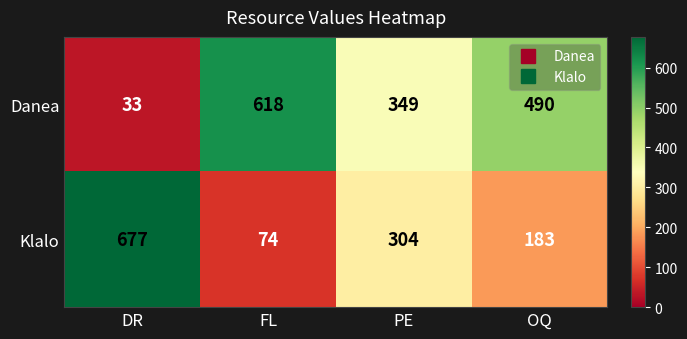

Rank the series at PE from highest to lowest value.

Danea, Klalo